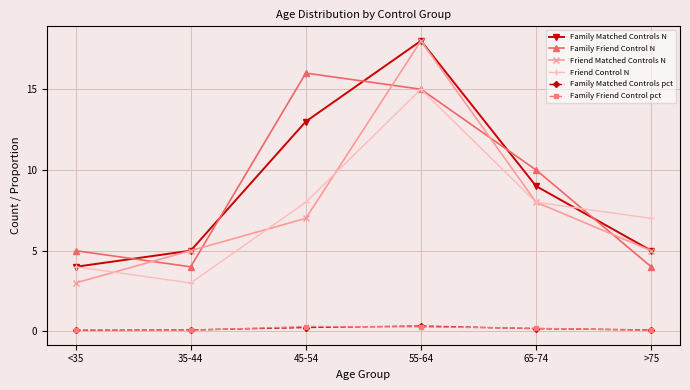

What is the spread (max minus min) of values at 45-54?

15.8